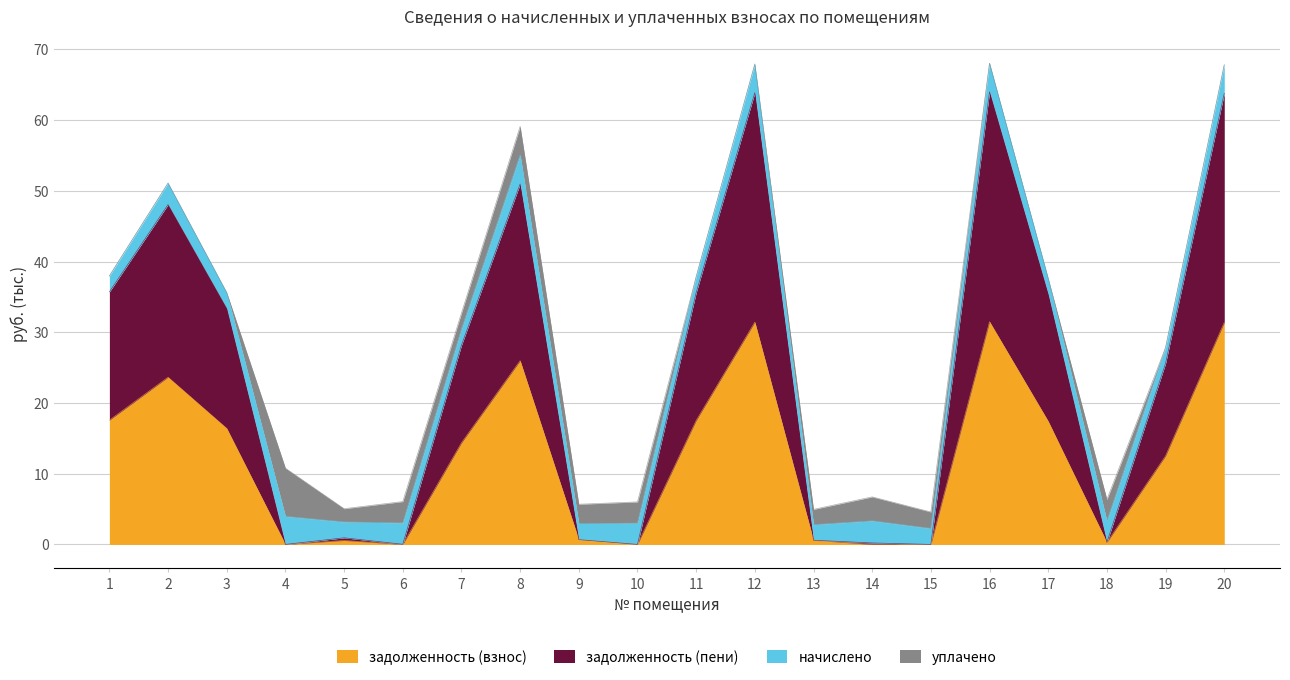

At which category is the sum across all series the highest?

16